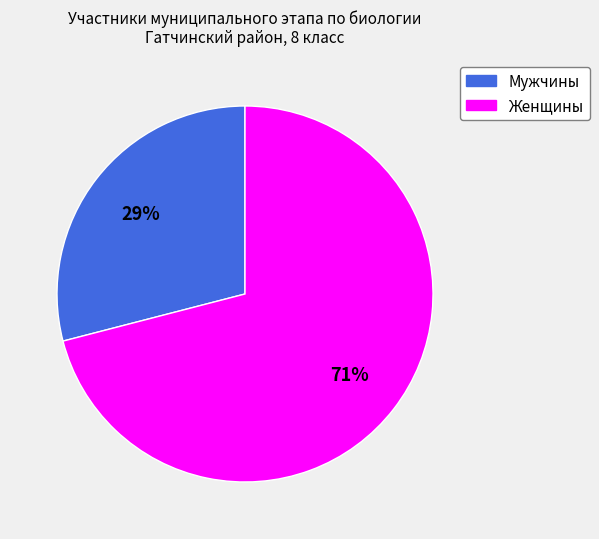

What is the majority slice?

Женщины